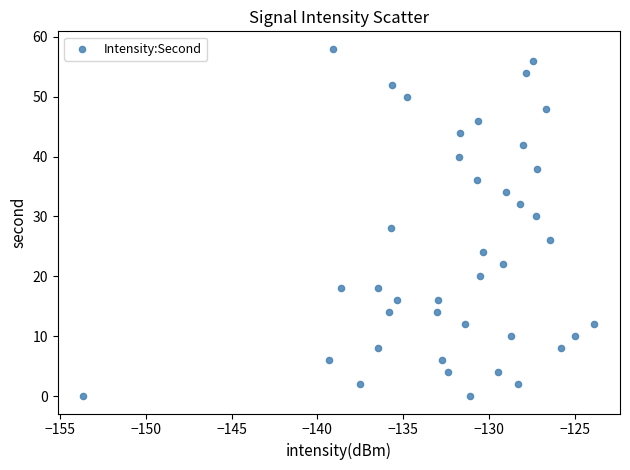

What is the range of Y values (max minus min)?

58